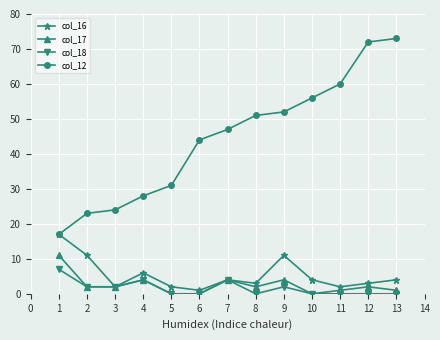

Which series changed the most between 5 and 10?

col_12